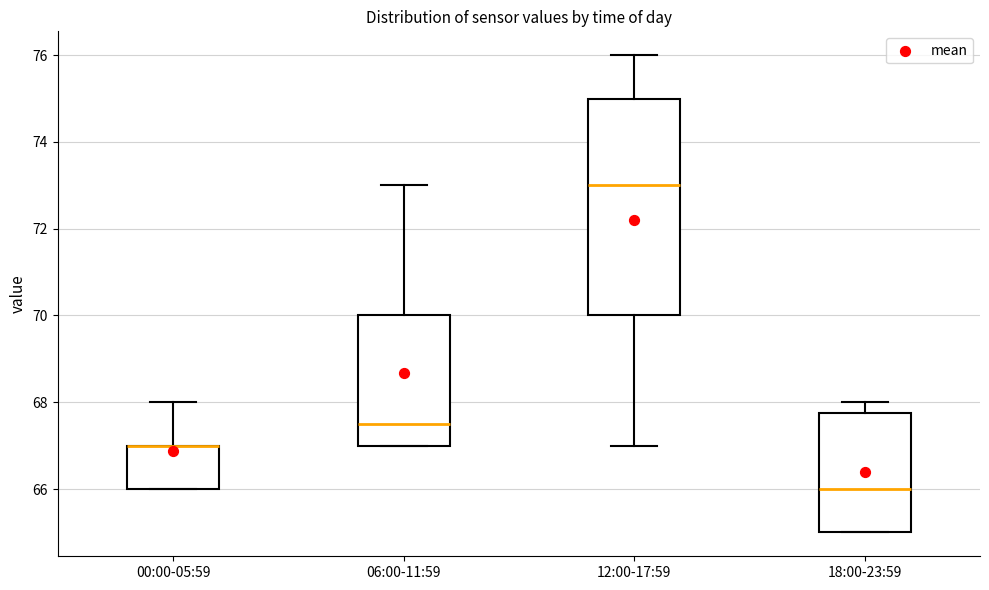

Where does the median line of the box for 06:00-11:59 sit on the y-axis? The values are not printed on the chart, so give them approximately, as read against the axis.

67.6